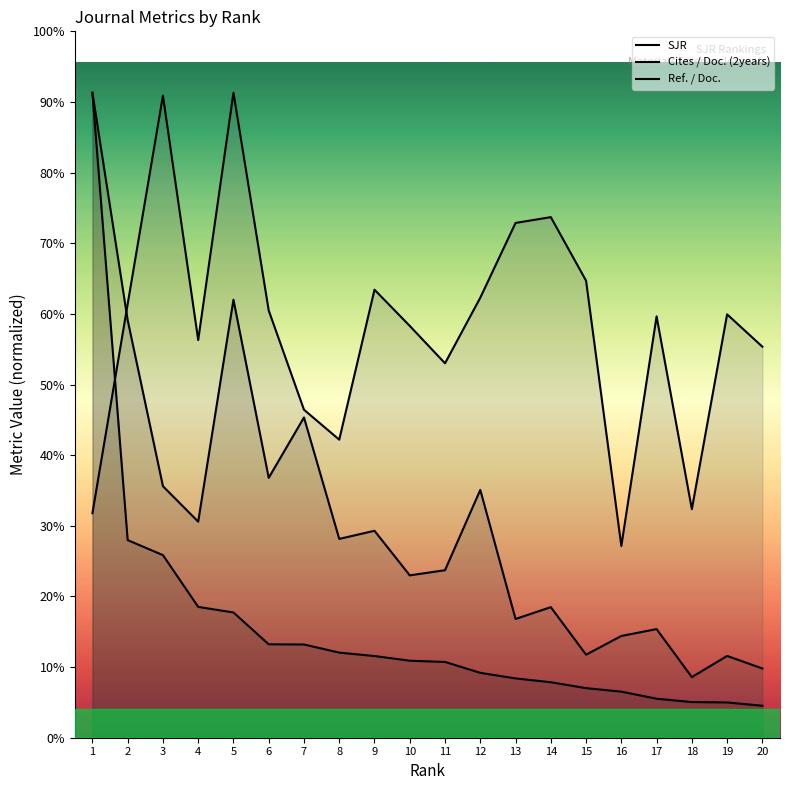

List the series in order of their peak value, lowest first.

SJR, Cites / Doc. (2years), Ref. / Doc.